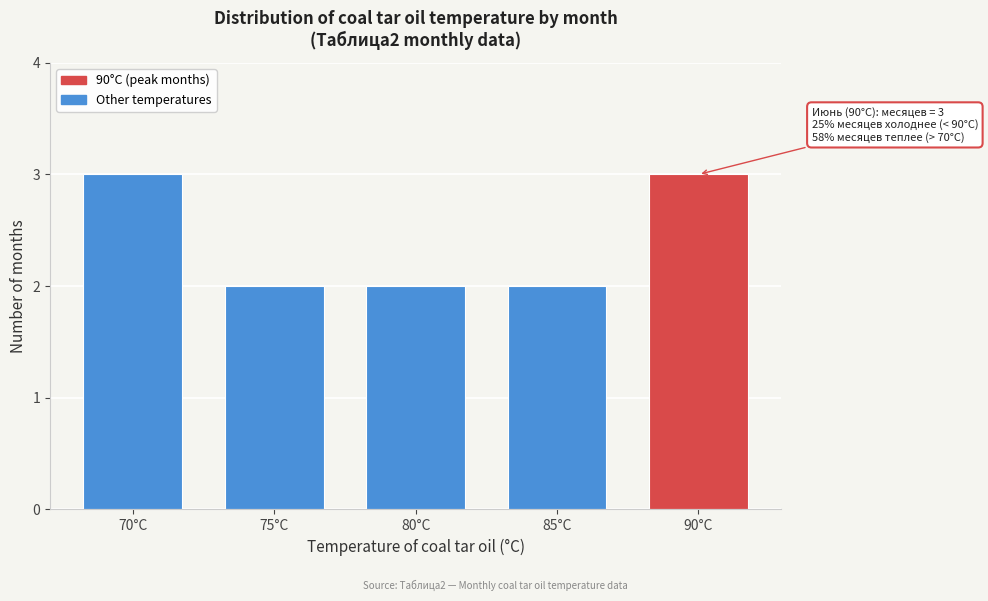

Reading left to right, transcribe all the data shown in this chart.

70°C=3	75°C=2	80°C=2	85°C=2	90°C=3